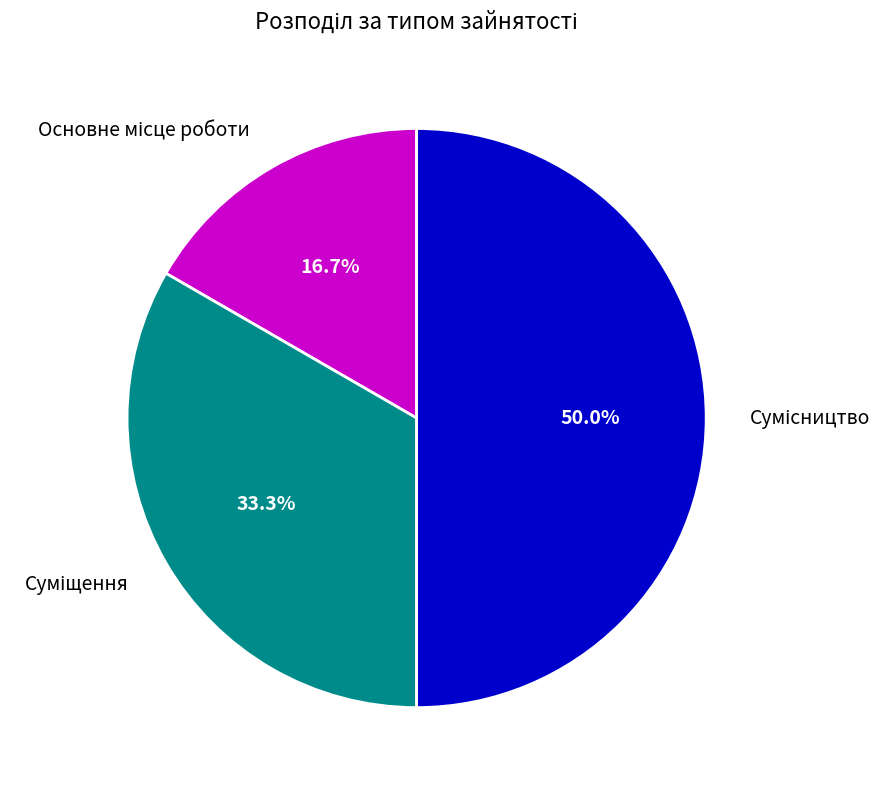

What is the change in value from Основне місце роботи to Сумісництво?

+2